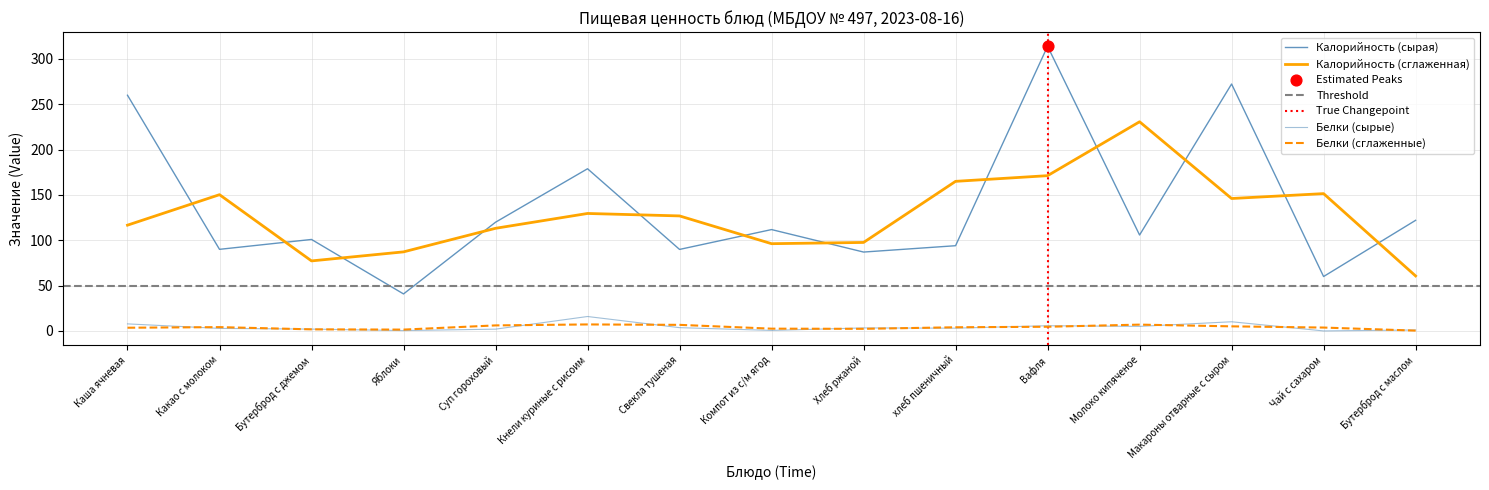

Which series reaches the maximum Y coordinate?

Калорийность